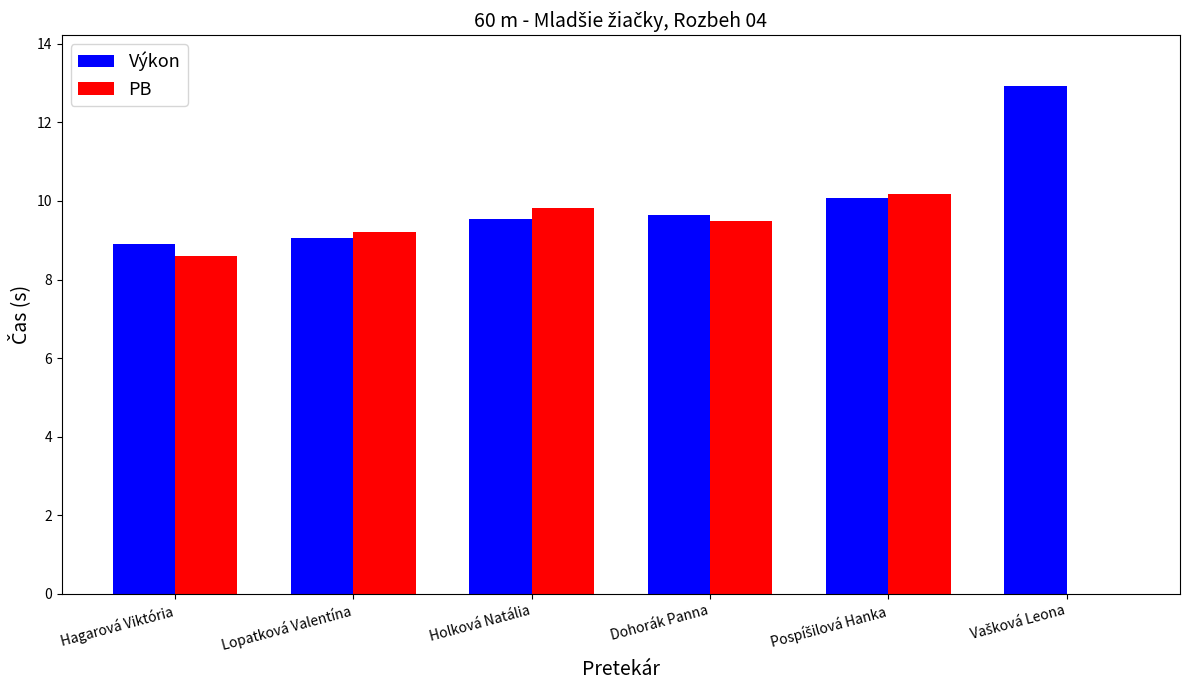

Between Hagarová Viktória and Dohorák Panna, which series saw the biggest shift?

PB